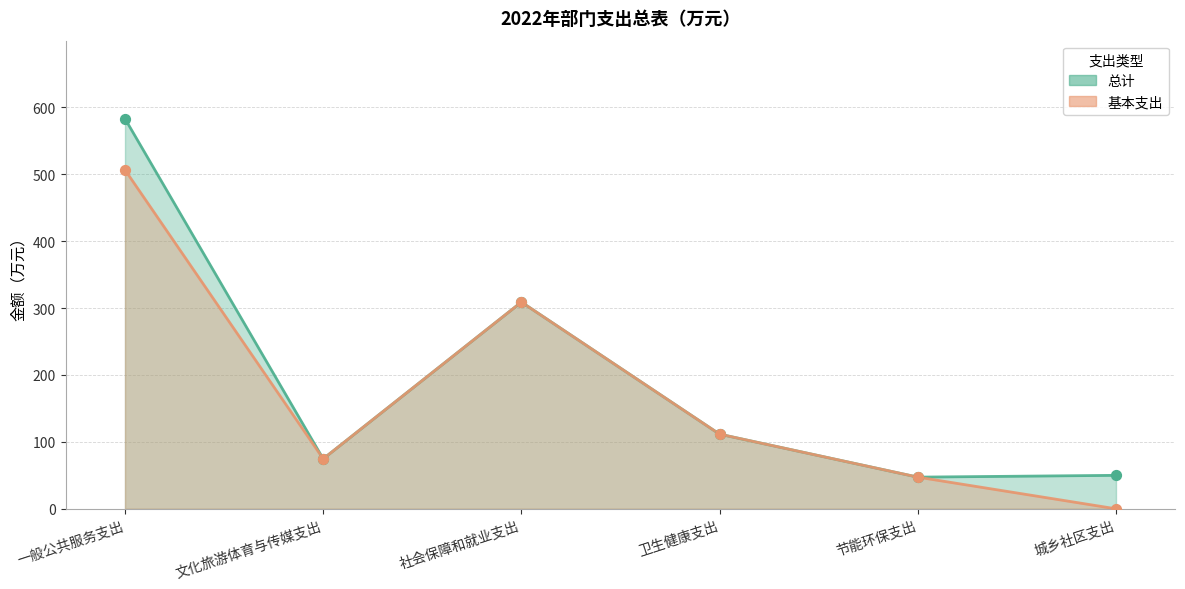

Which series reaches the maximum Y coordinate?

总计